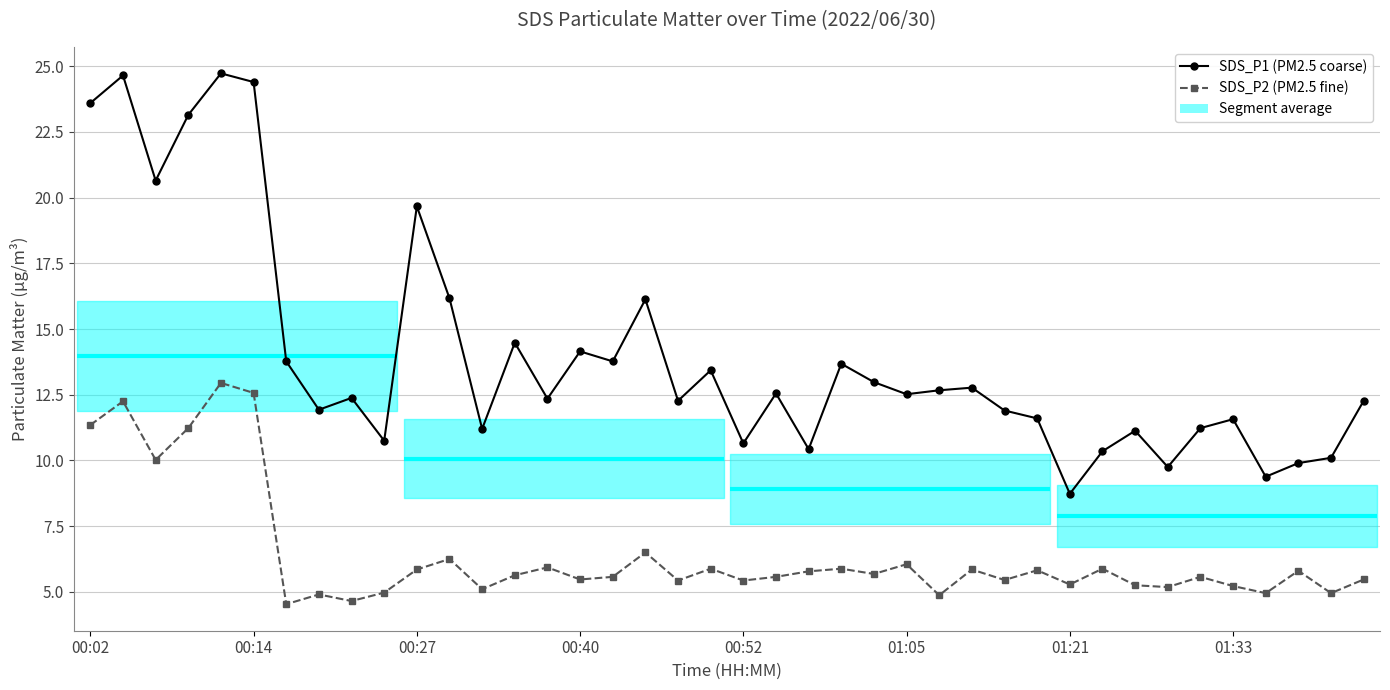

What position from the left is 00:52?

21